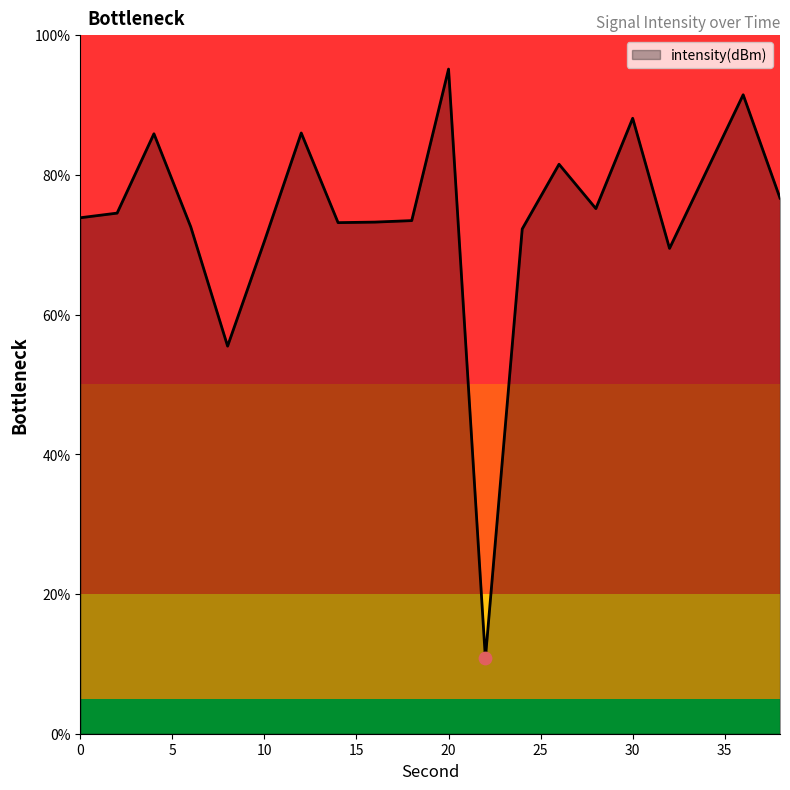

What is the greatest value displayed?

95.1